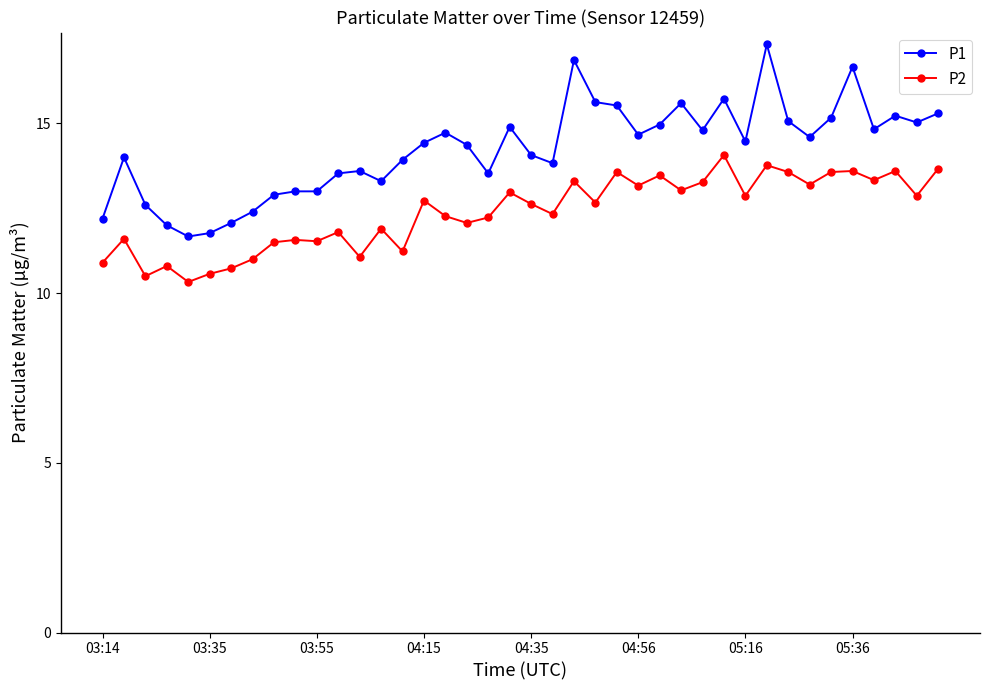

Which series has the largest range (max minus min)?

P1